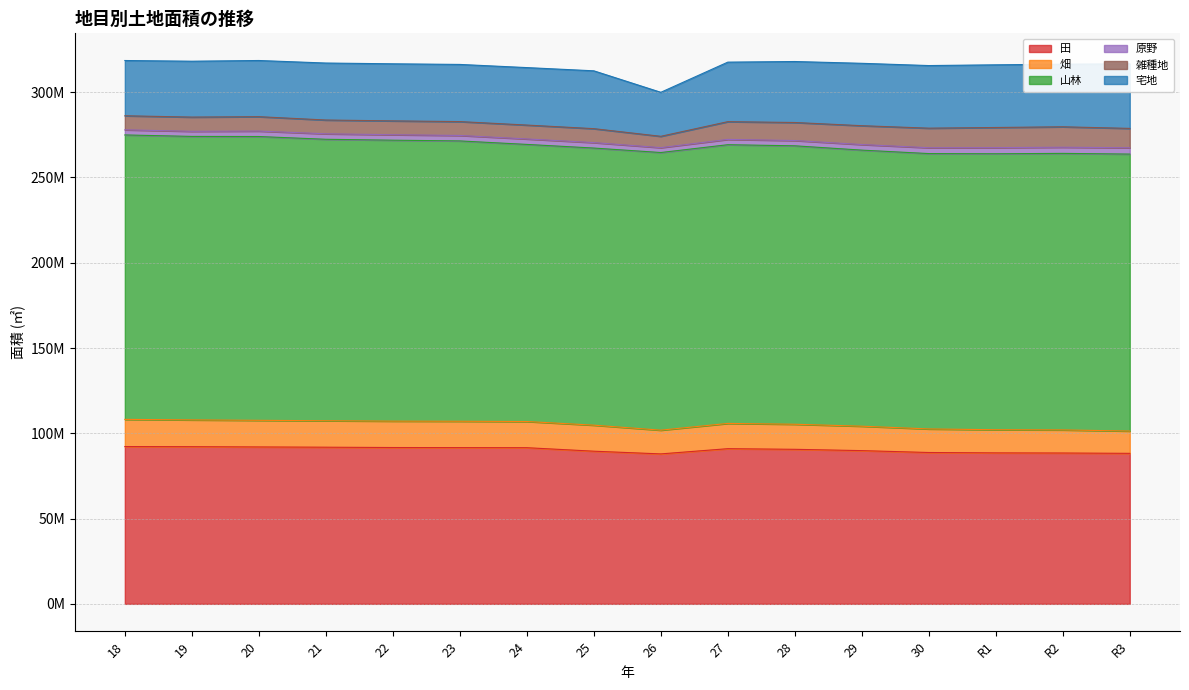

How many distinct data groups are displayed?

6